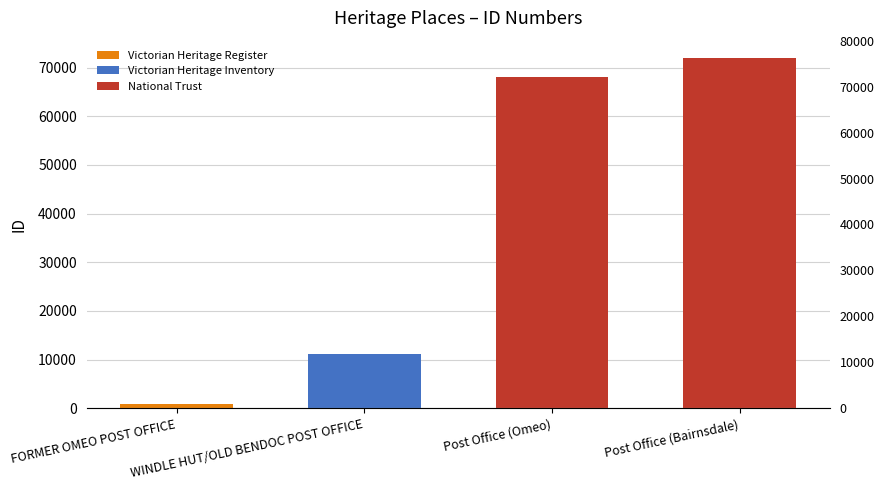

Where is the data nearest to the value 36419?

WINDLE HUT/OLD BENDOC POST OFFICE